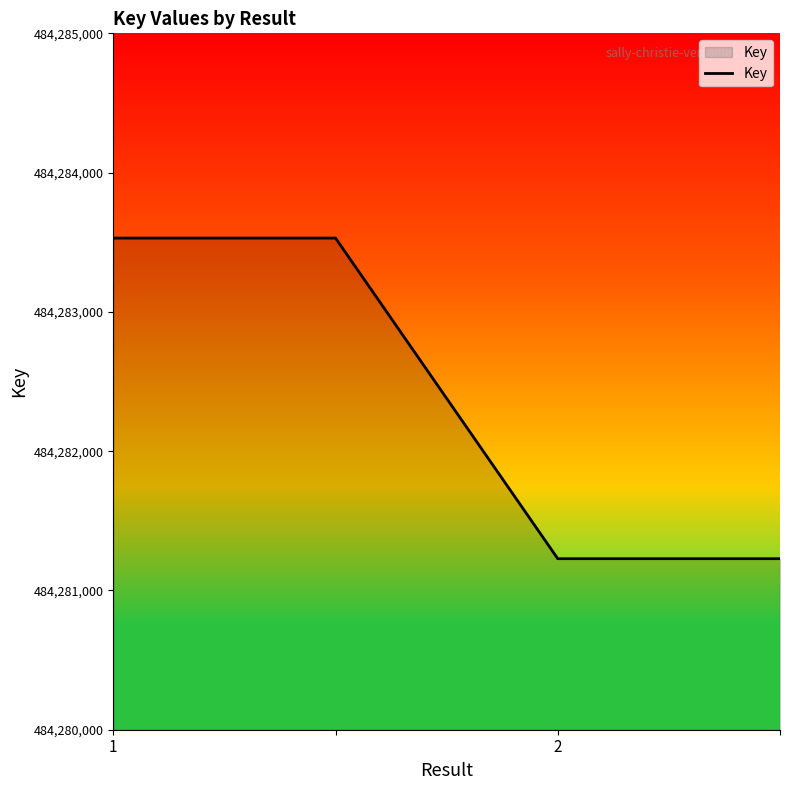

What is the smallest value displayed?

484281228